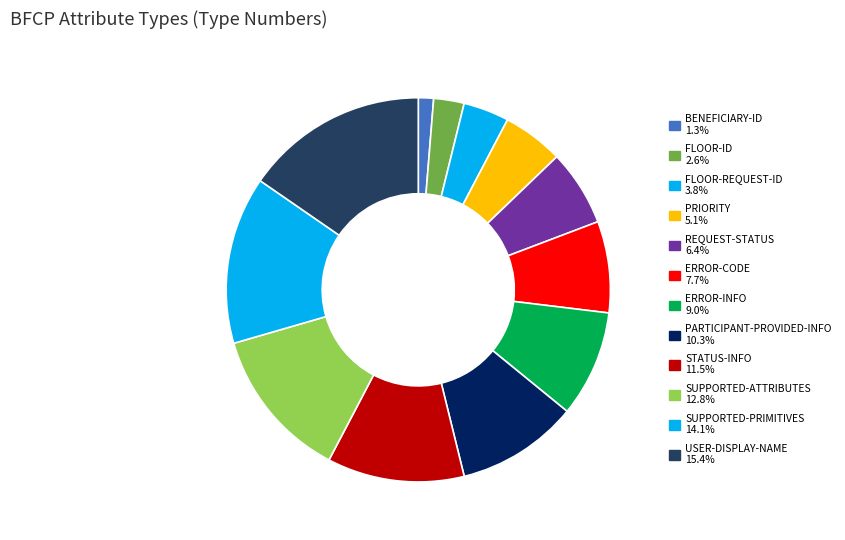

What is the change in value from ERROR-CODE to USER-DISPLAY-NAME?

+6